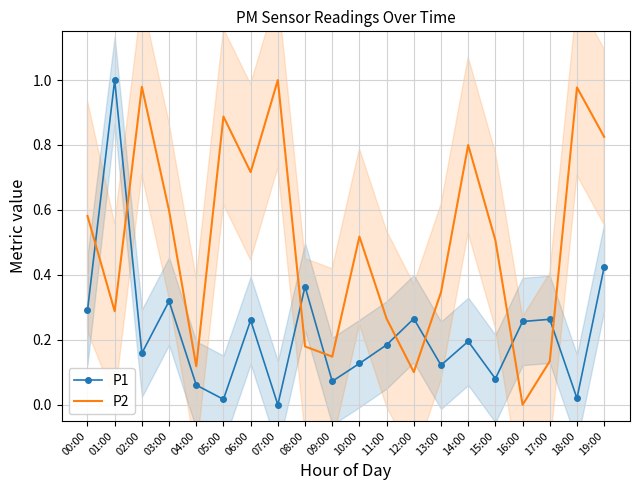

How many interior local peaks does the P1 series have?

7